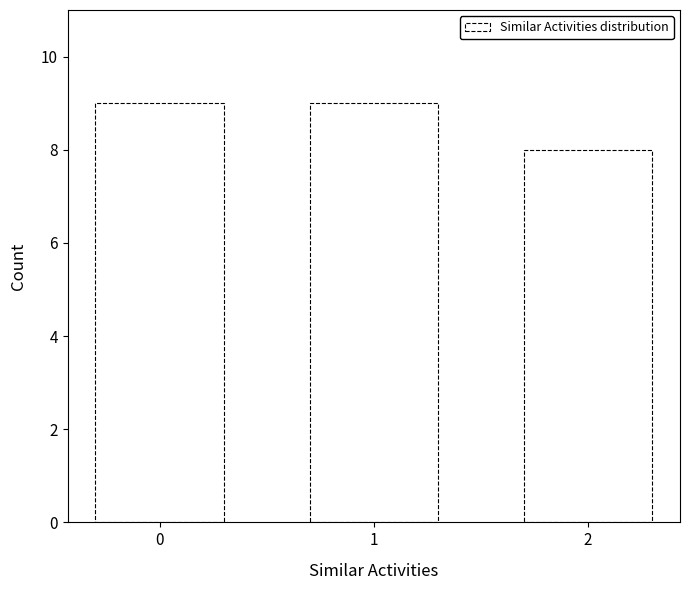

Reading left to right, what are all the values shown in this chart?

9	9	8